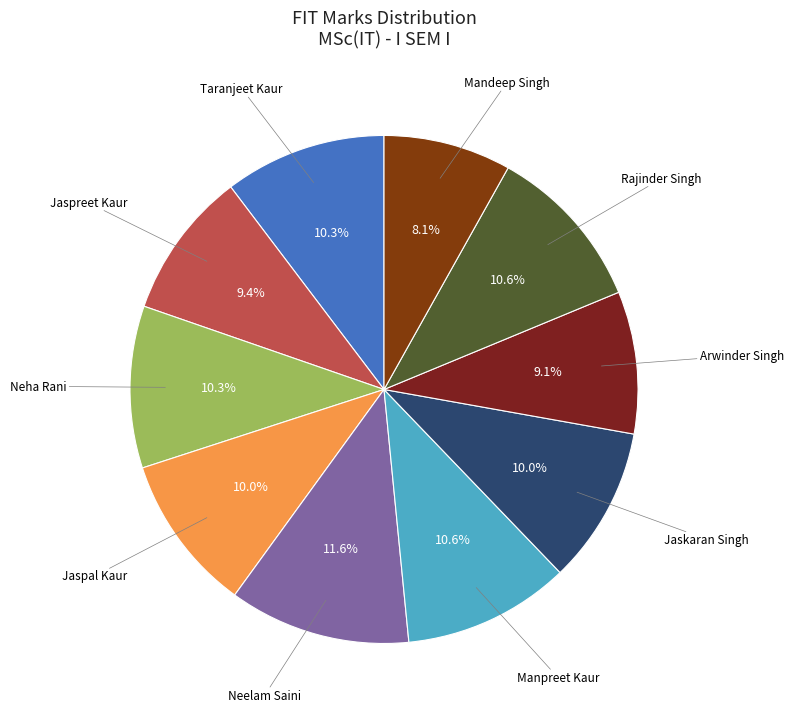

Which category has the smallest portion of the pie?

Mandeep Singh